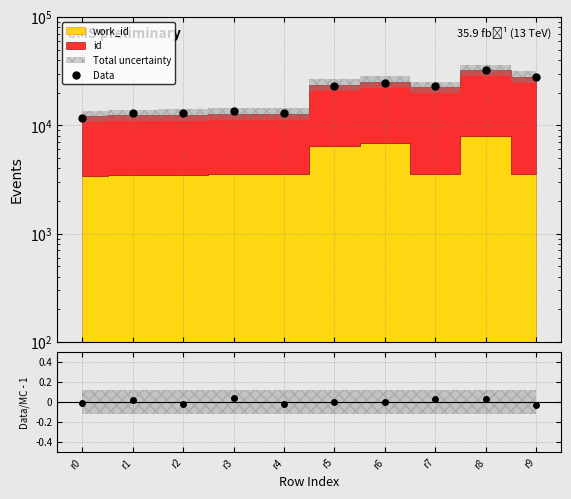

At which category does the chart reach its minimum across all series?

r0